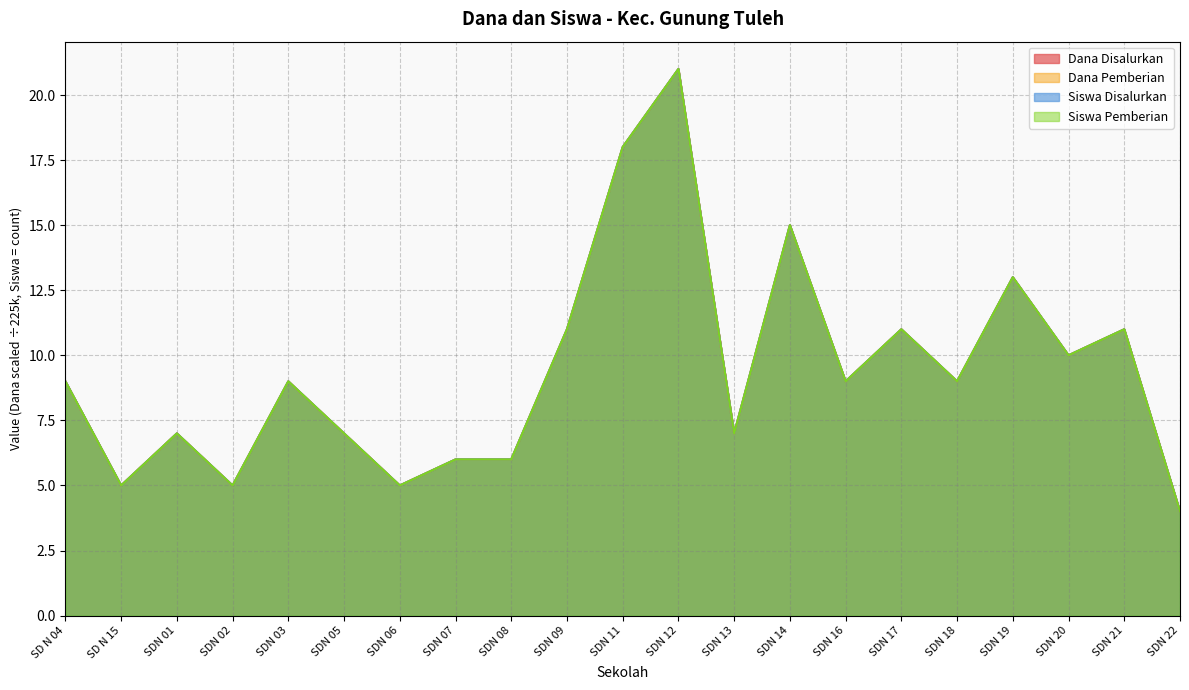

Does the chart display data point markers on the line(s)?

No